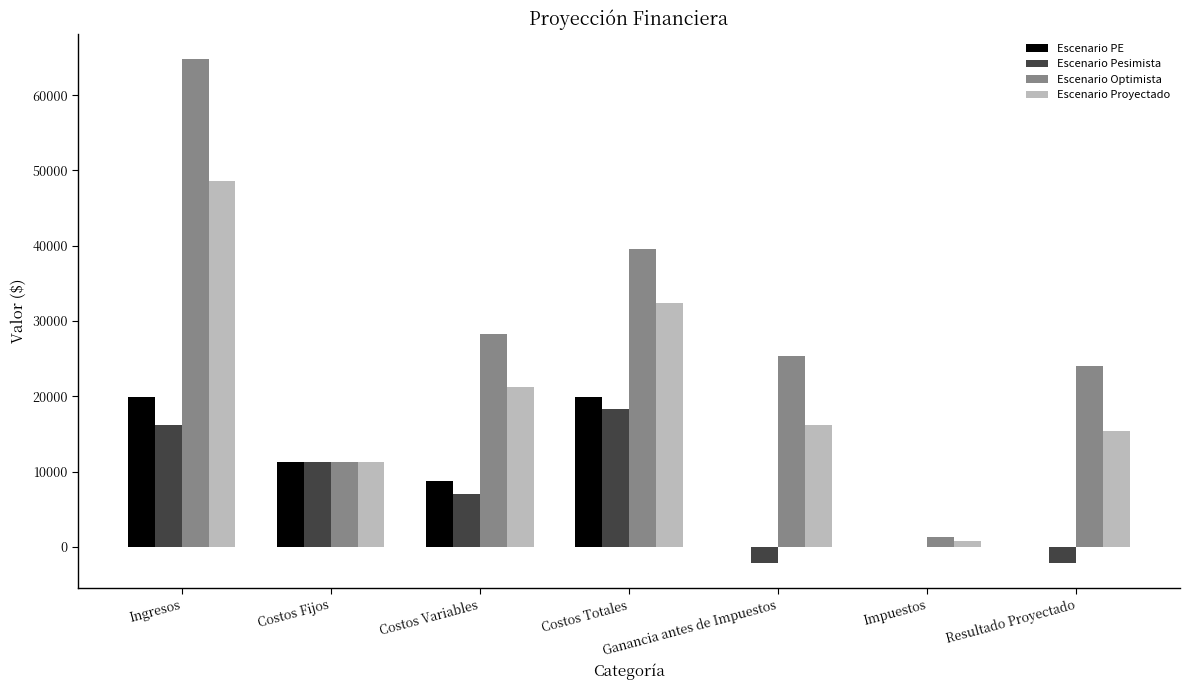

What value does the Escenario Pesimista series have at Costos Fijos?

11240.0